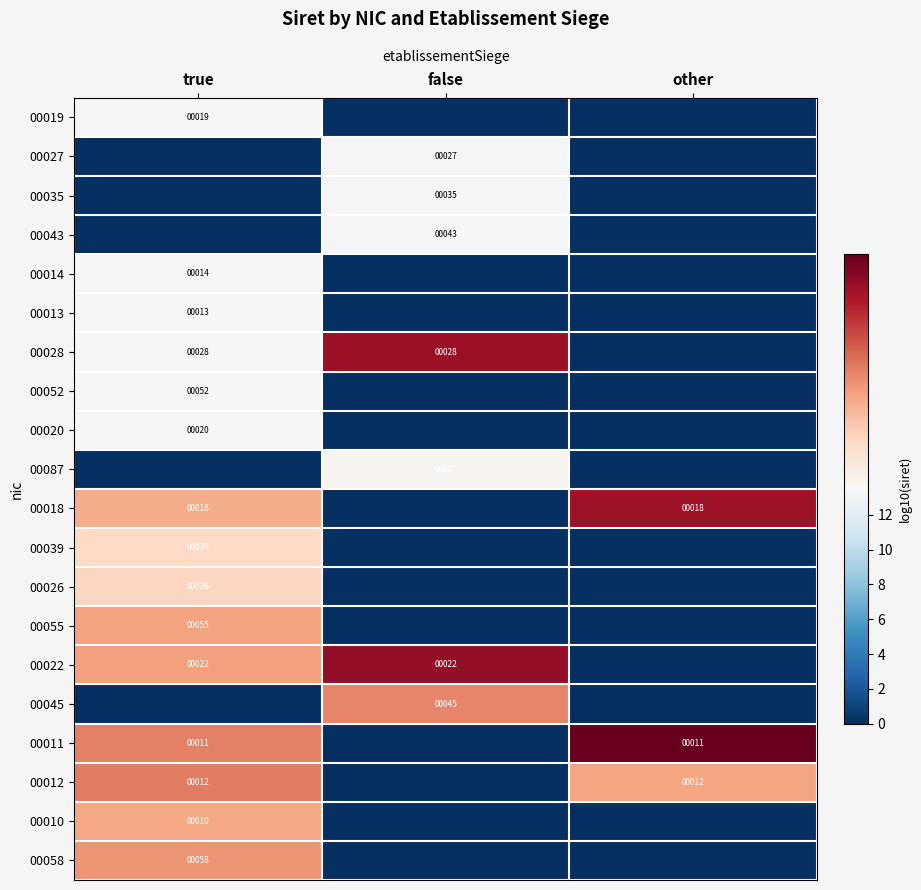

The 00052 series shows 52 at true. True or false?

True